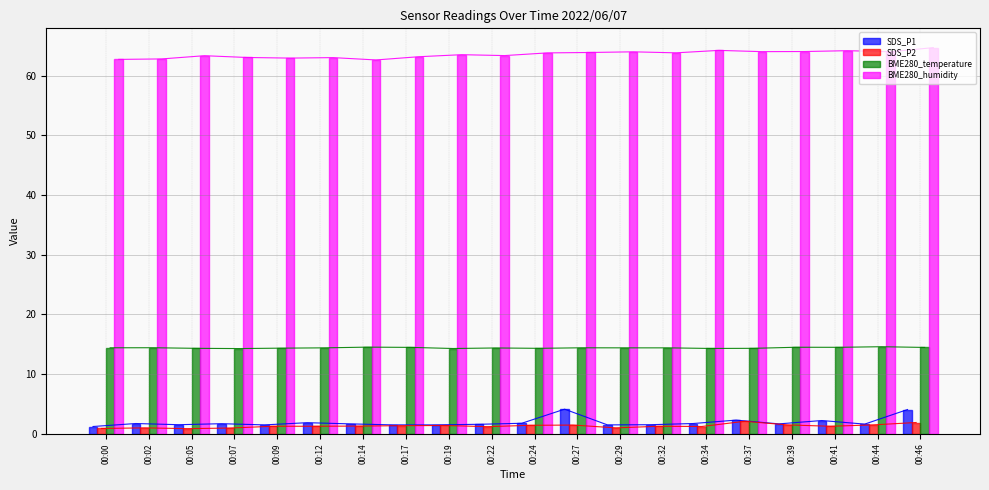

At how many categories does at least one series exceed 50?

20